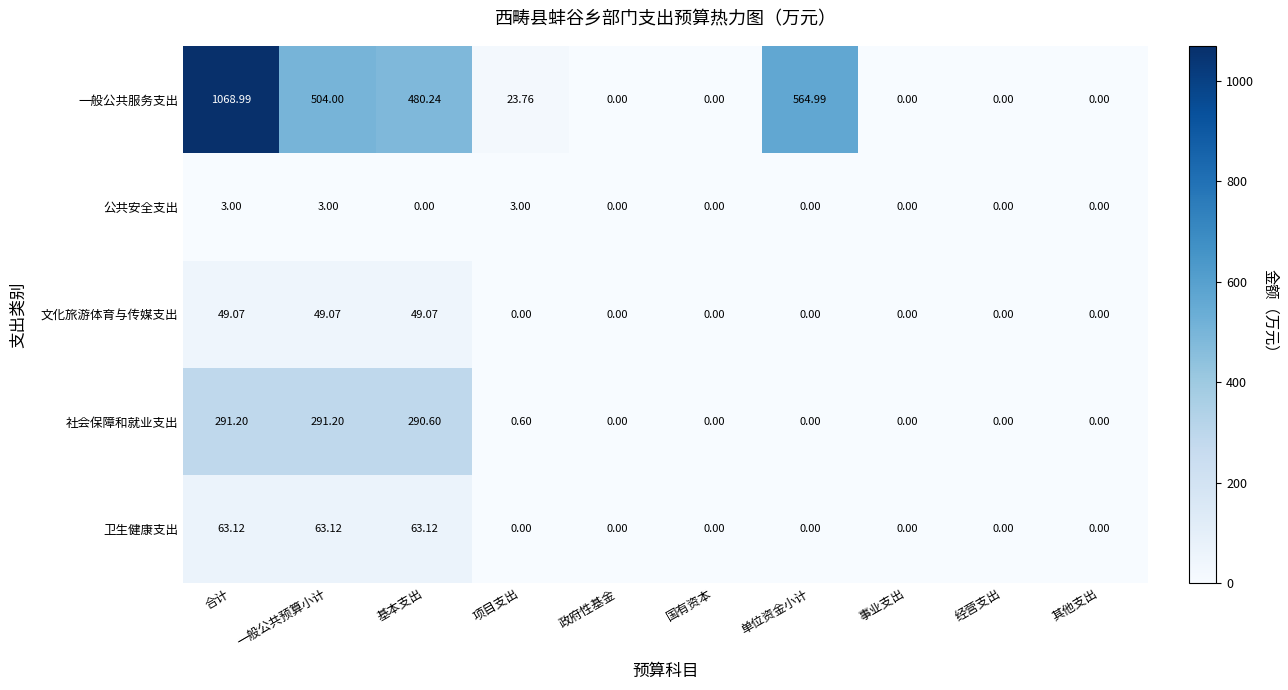

Rank the series at 合计 from lowest to highest value.

公共安全支出, 文化旅游体育与传媒支出, 卫生健康支出, 社会保障和就业支出, 一般公共服务支出